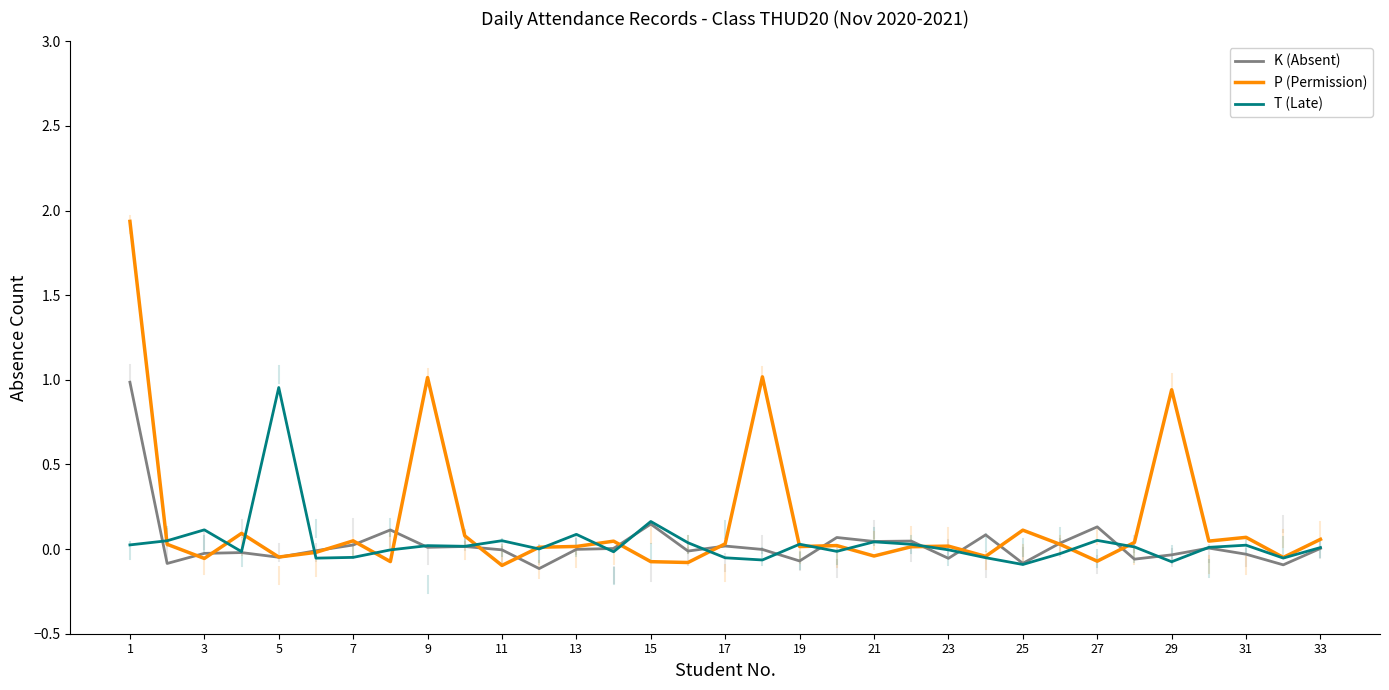

Which series has the widest spread of values?

P (Permission)